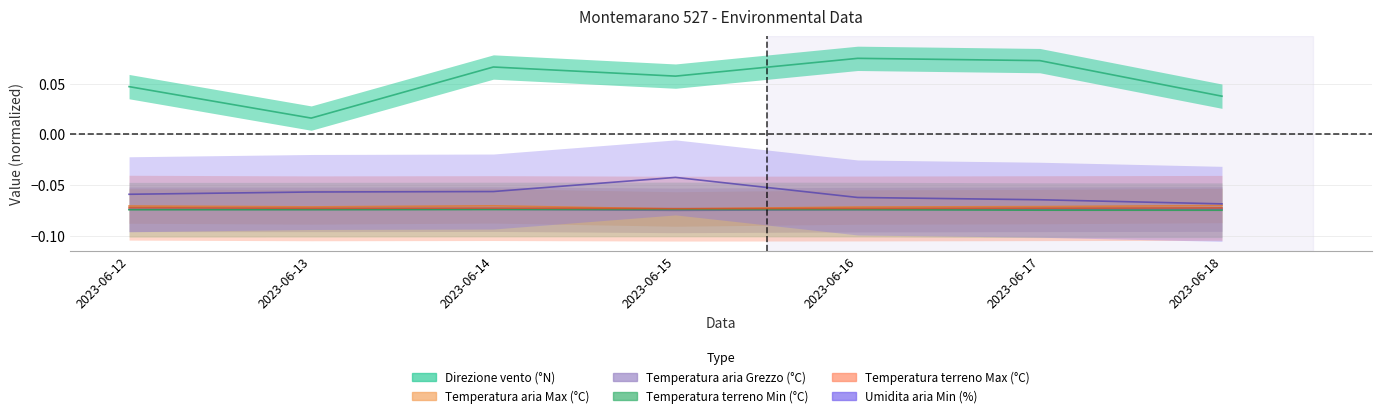

Is it true that Temperatura aria Max (°C) equals -0.1 at 2023-06-14?

False